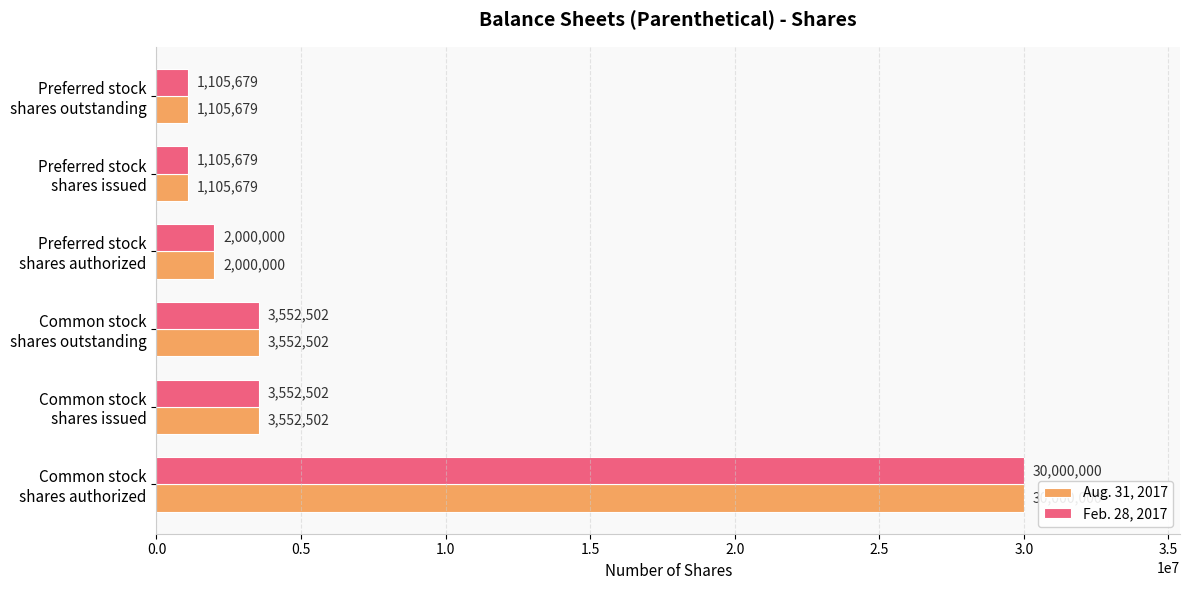

What is the sum of all Aug. 31, 2017 values?

41316362